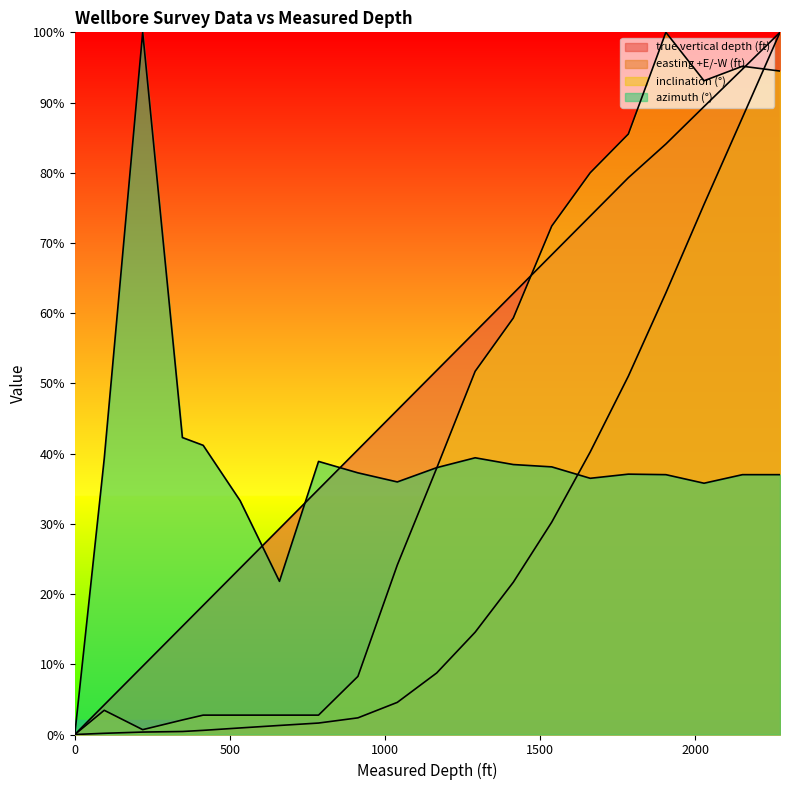

After their last crossing, which series has the higher values: inclination (°) or easting +E/-W (ft)?

easting +E/-W (ft)